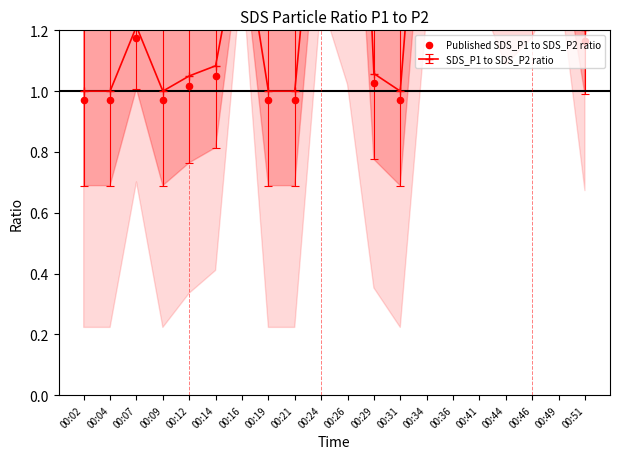

Approximately how many times larger is the value at 00:51 compared to 00:29?

1.1